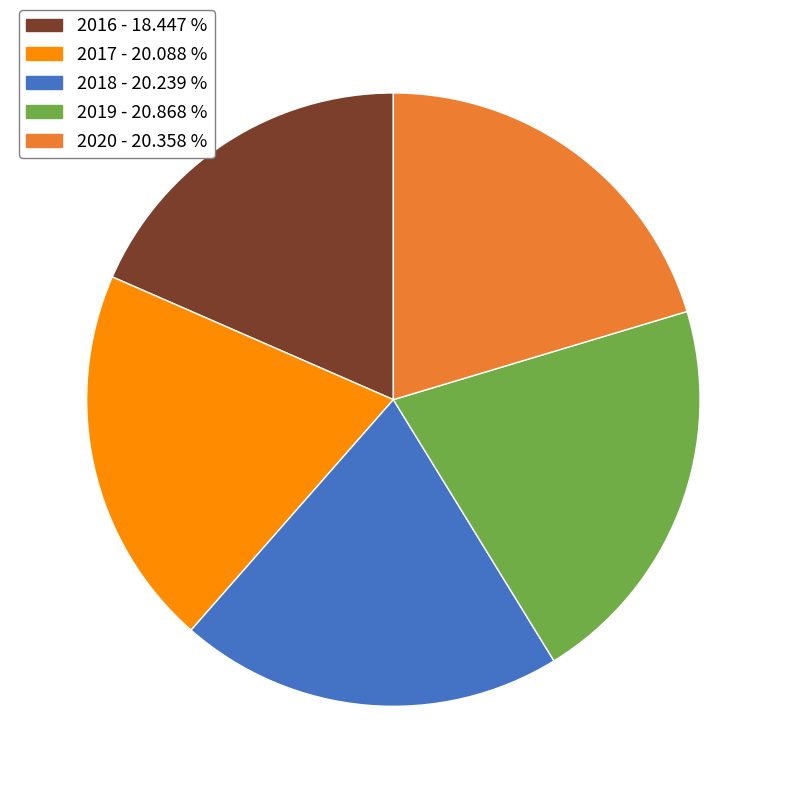

Does any single category account for the majority?

No